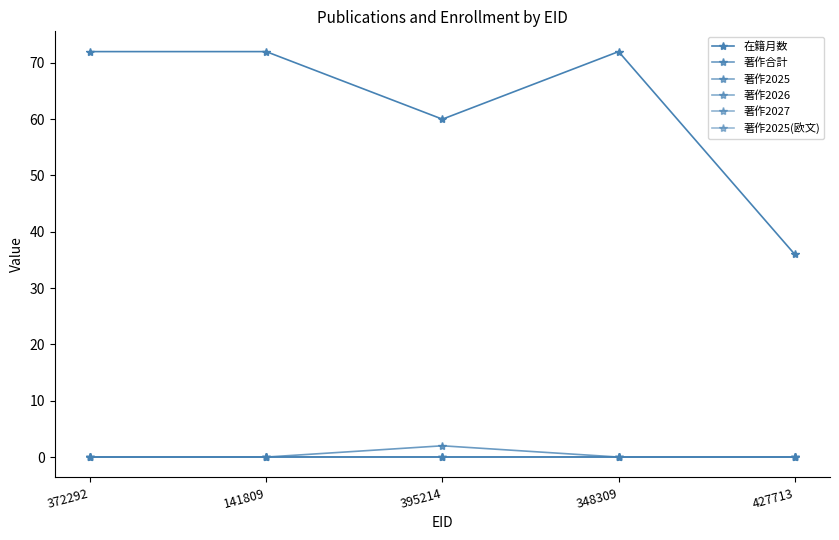

Is this an area chart (filled region under the line)?

No